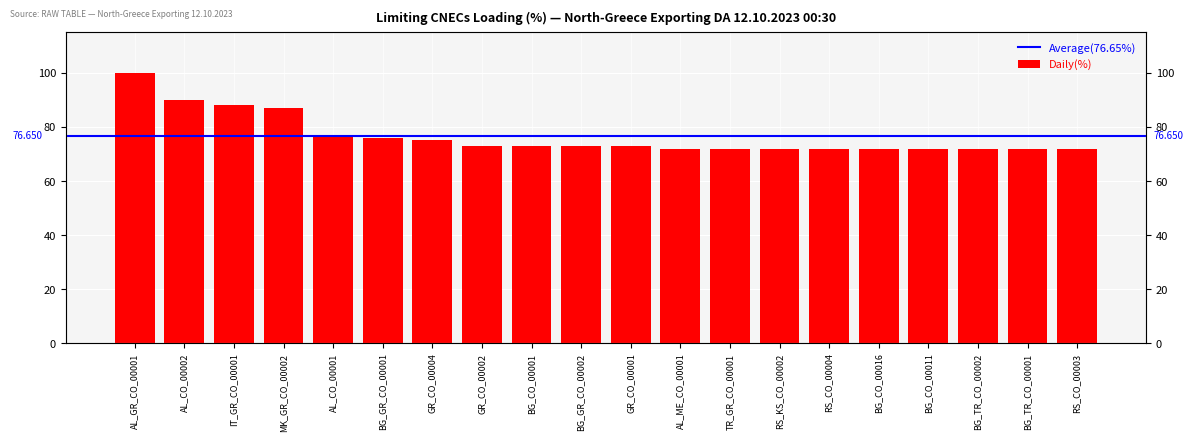

Which has a higher value, RS_CO_00003 or GR_CO_00004?

GR_CO_00004